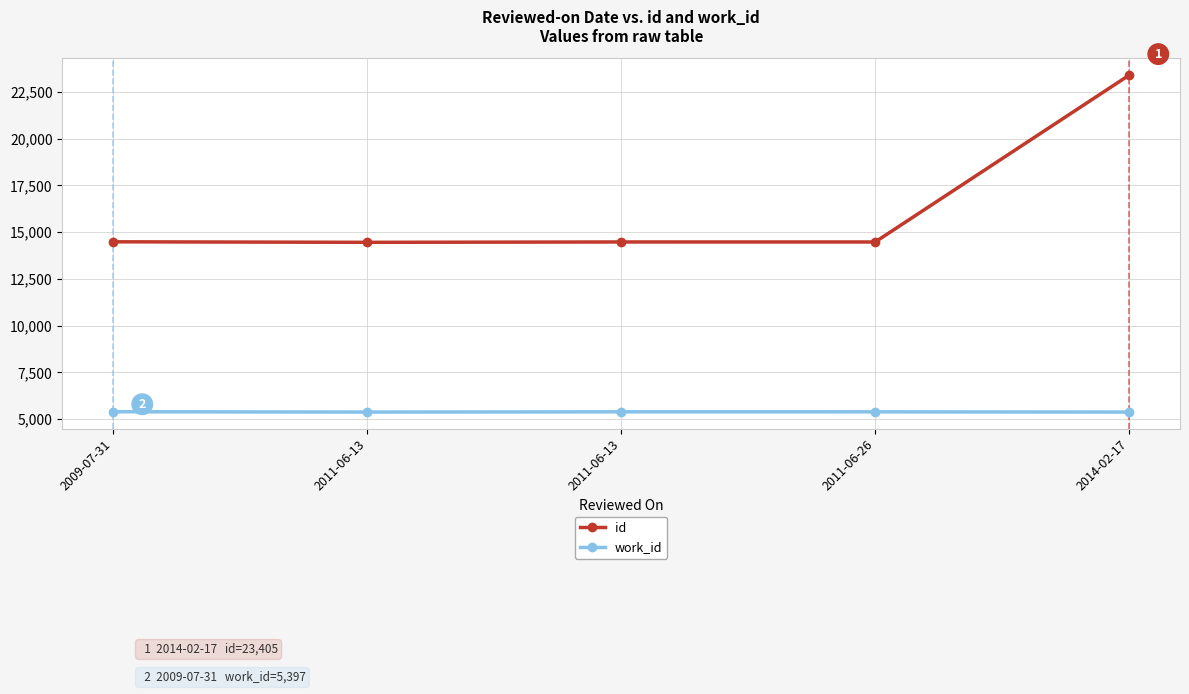

In work_id, how many points are lower than both neighbors (excluding endpoints)?

1